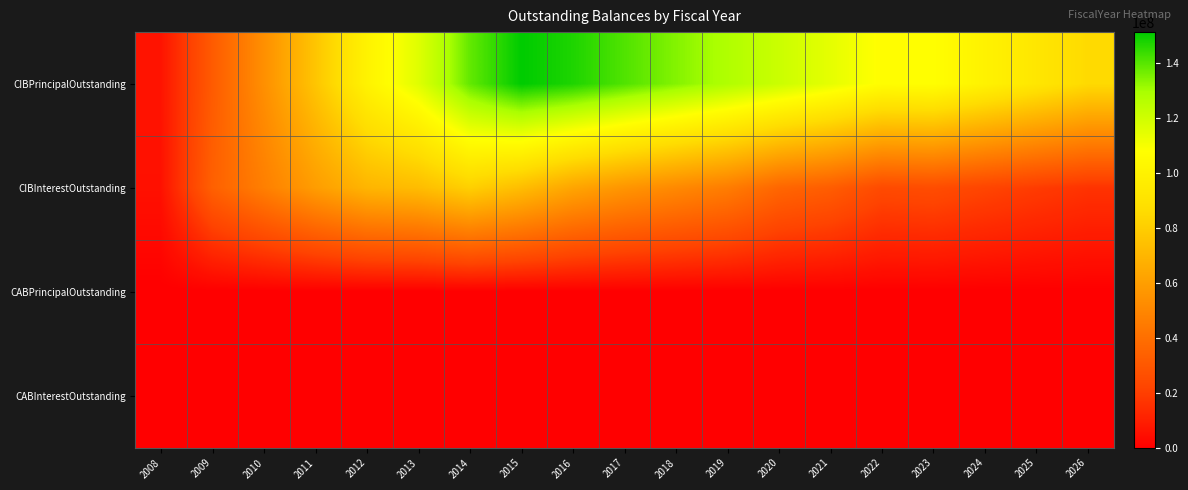

At how many categories does at least one series exceed 40630125?

17